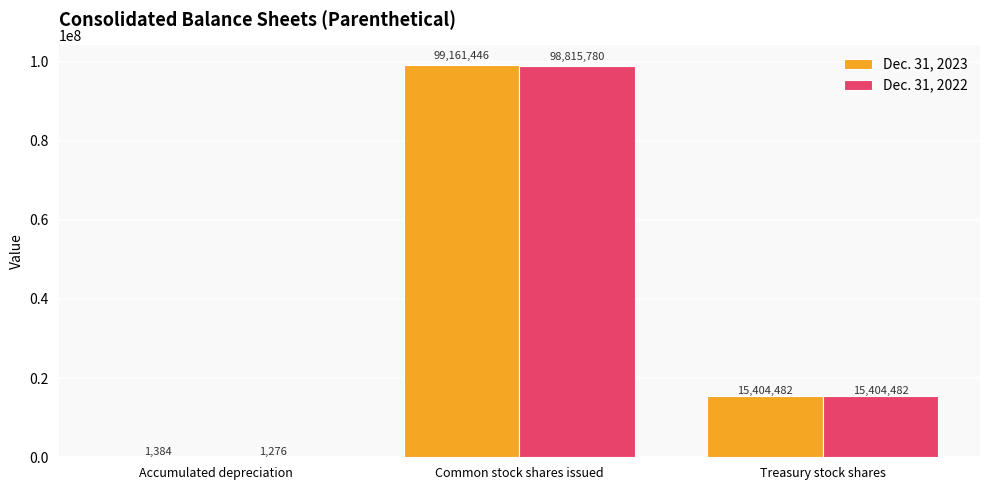

What is the highest value of the Dec. 31, 2023 series?

99161446.0